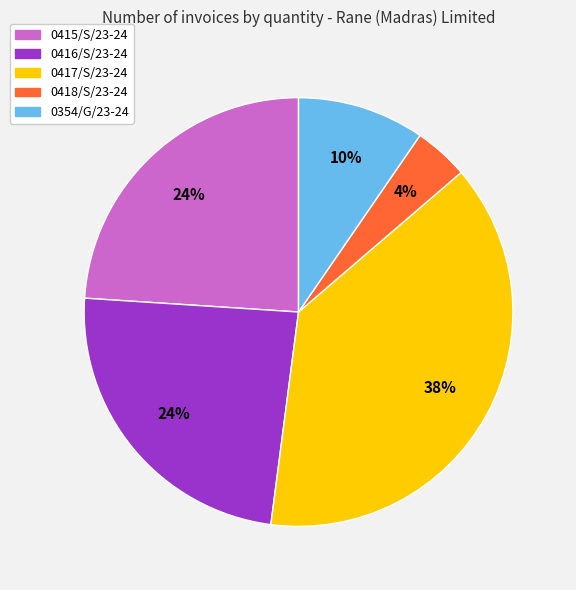

Is there a majority slice in this chart?

No